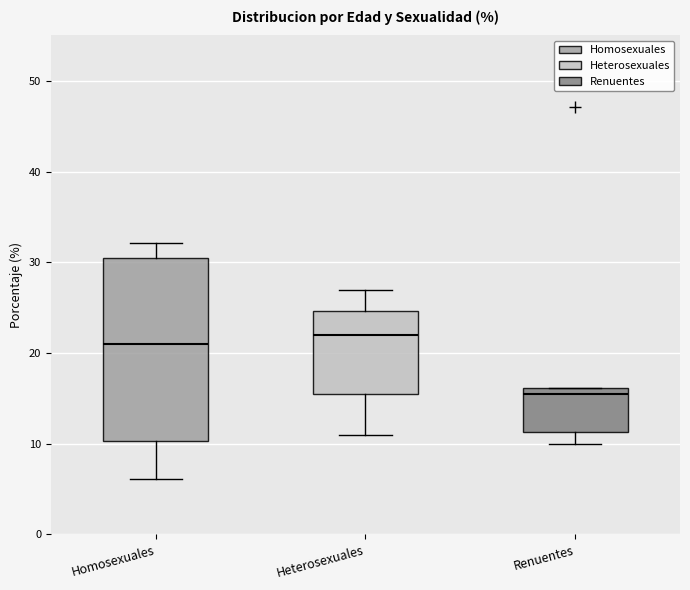

Where does the upper whisker of the box for Heterosexuales end on the y-axis? The values are not printed on the chart, so give them approximately, as read against the axis.

27